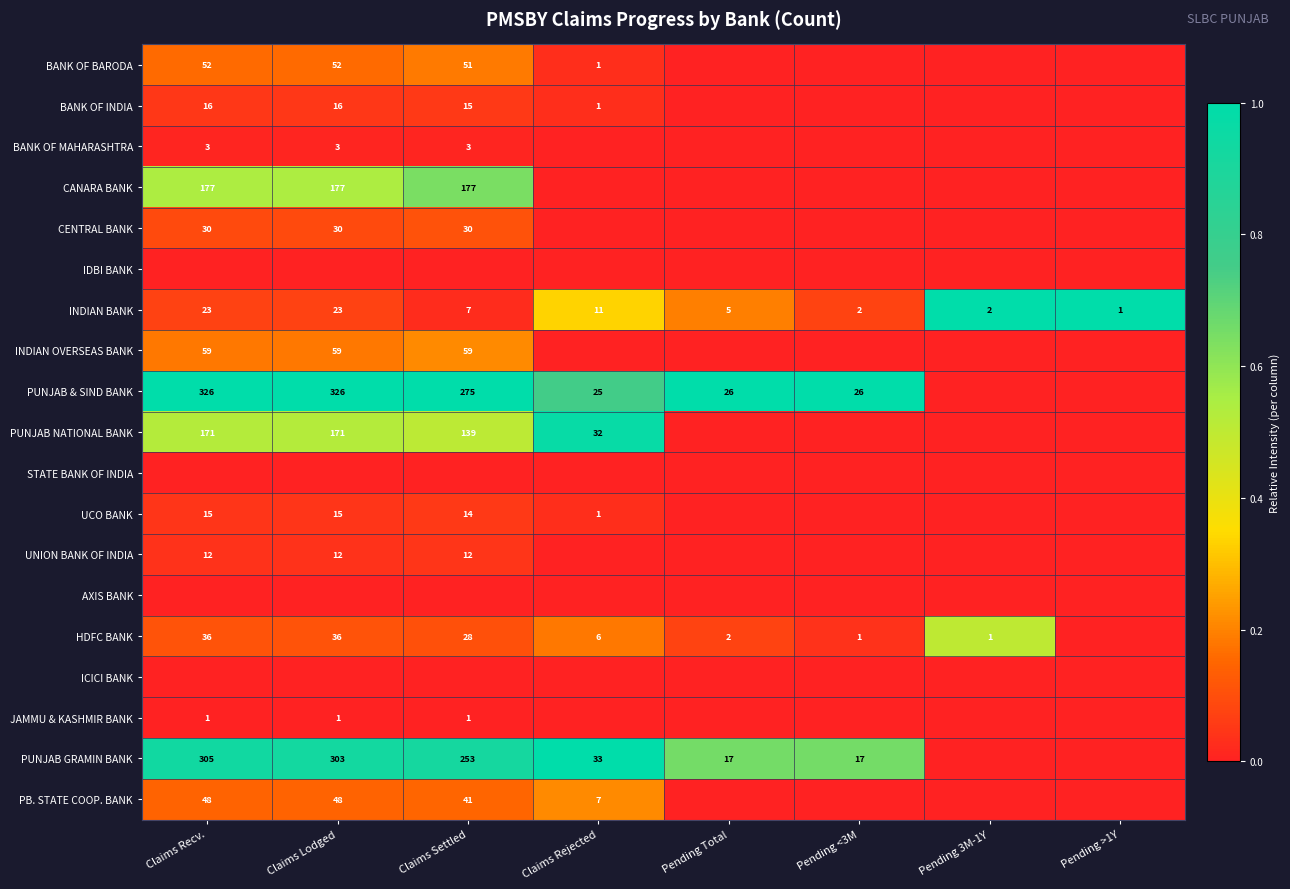

What is the difference between the maximum and minimum values in the INDIAN BANK series?

22